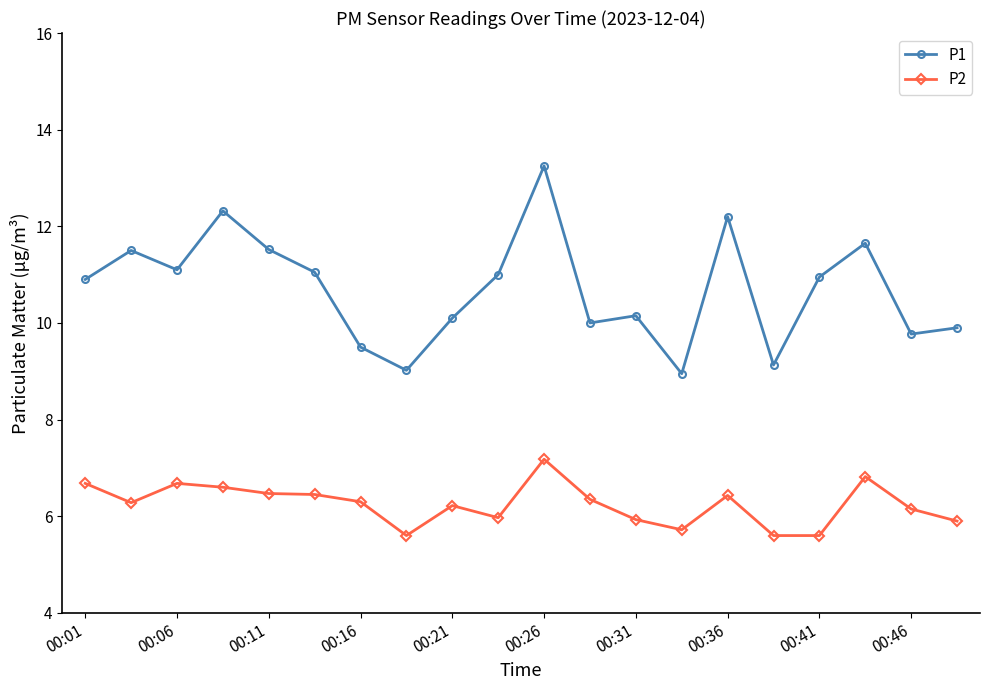

What is the minimum value shown in the chart?

5.6